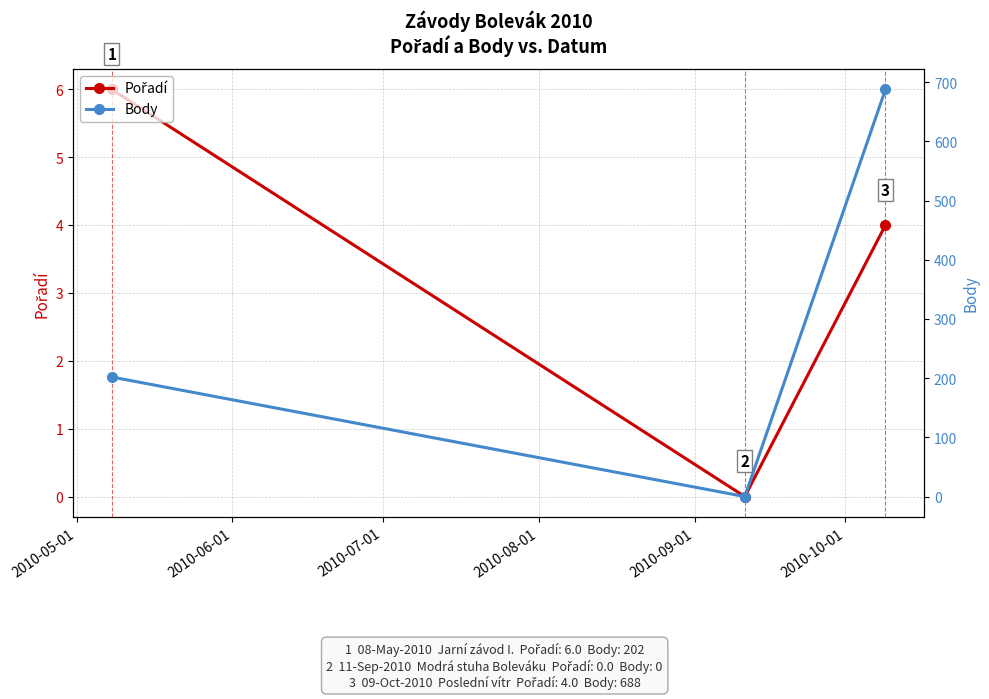

Which series has the widest spread of values?

Body